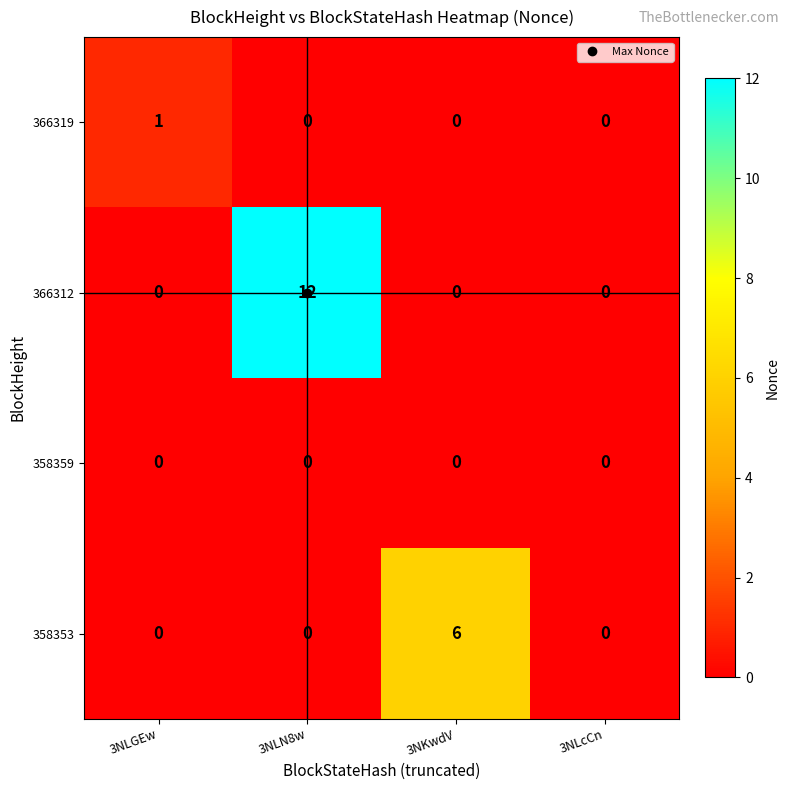

Is it true that 358359 equals 0 at 3NLGEw?

True